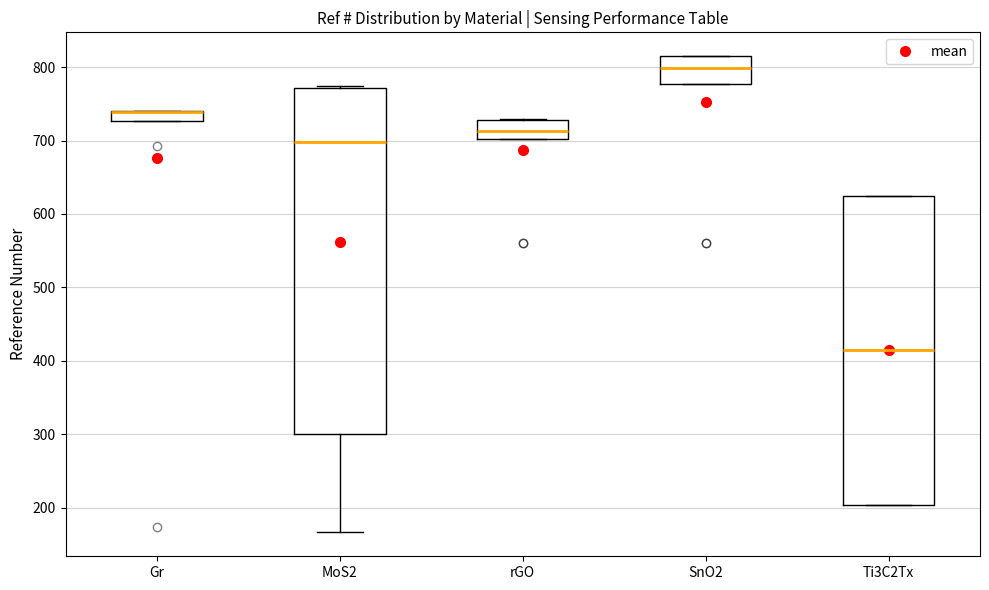

Which box is the tallest, from its lower edge to its upper edge?

MoS2